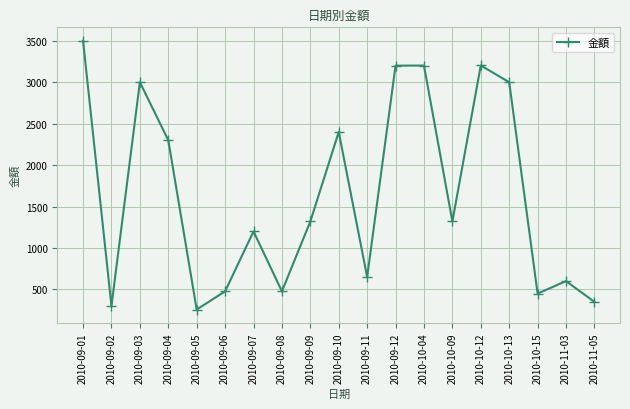

What is the change in value from 2010-09-01 to 2010-10-09?

-2180